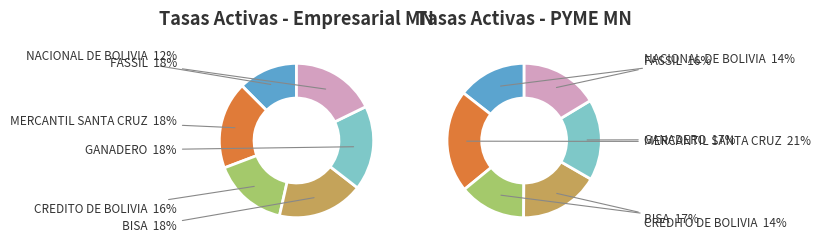

To the nearest percent, what portion does BISA represent?

17%